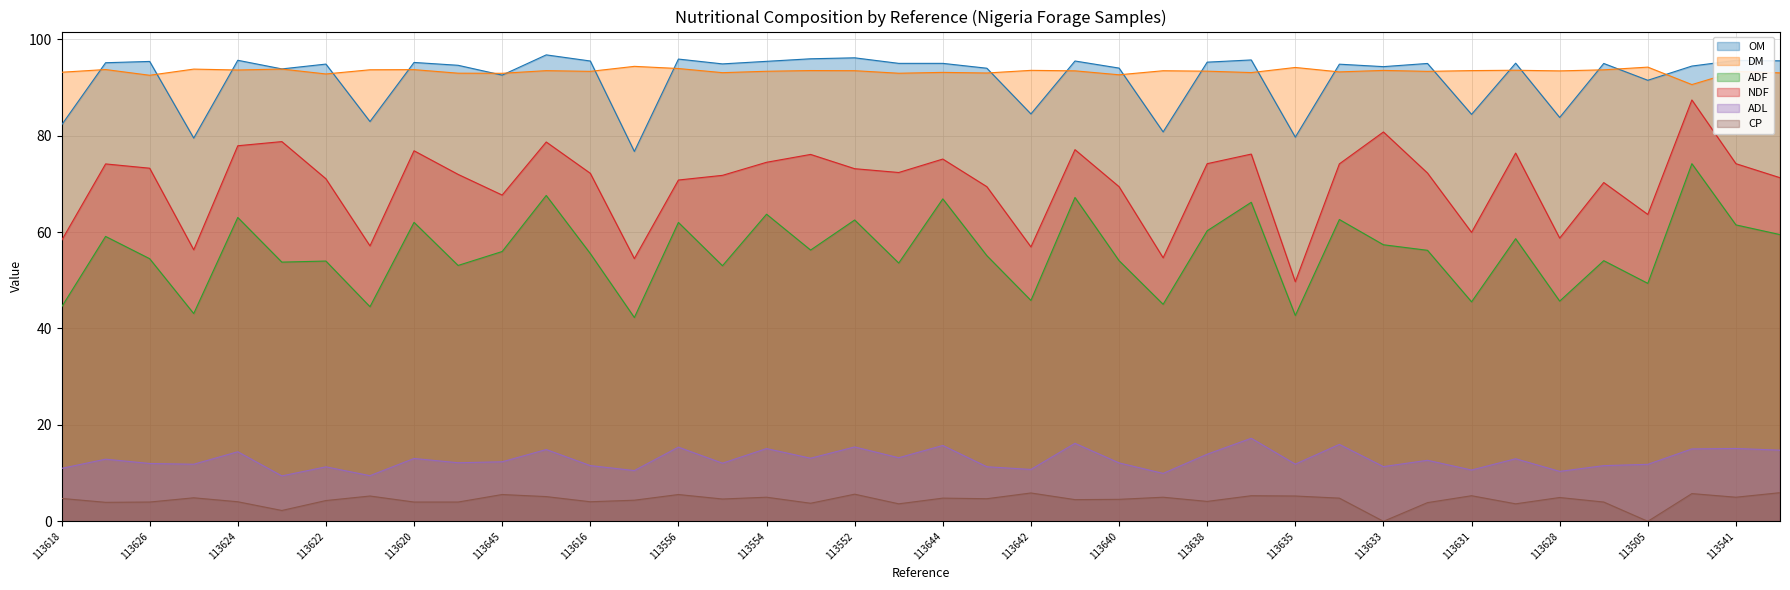

How many data points does each series have?

40